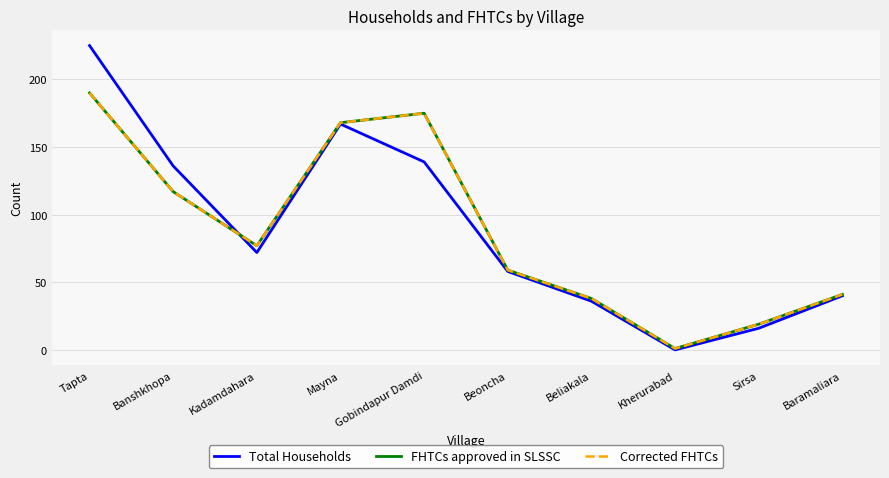

List the labels in order of Total Households value, largest first.

Tapta, Mayna, Gobindapur Damdi, Banshkhopa, Kadamdahara, Beoncha, Baramaliara, Beliakala, Sirsa, Kherurabad